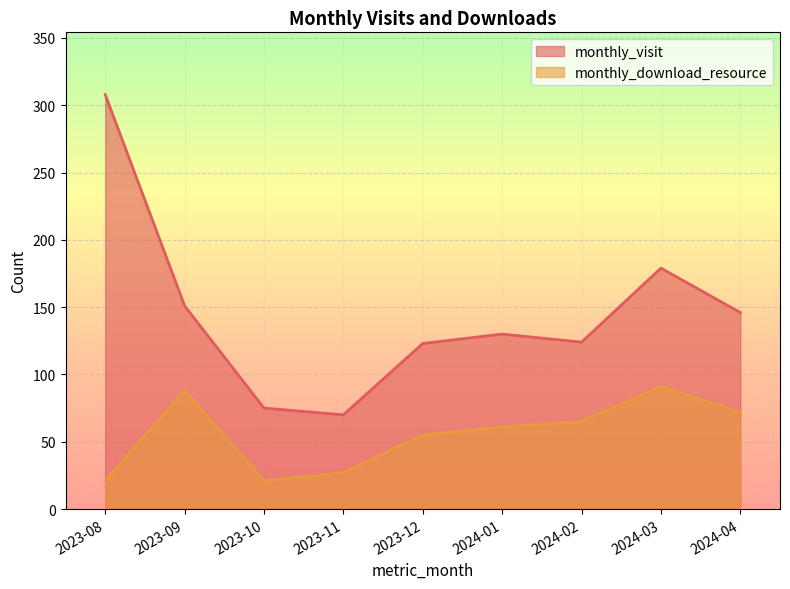

What is the total value across all series at 2024-01?

191